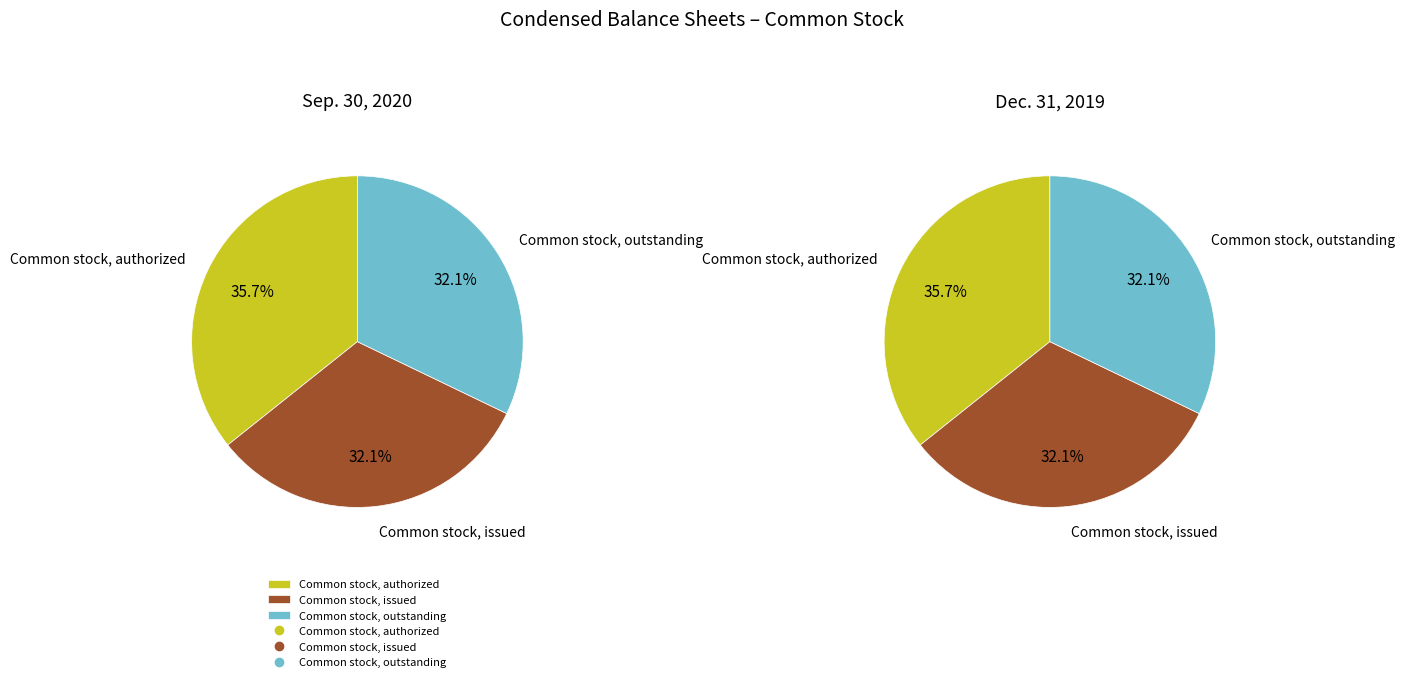

Is there a majority slice in this chart?

No